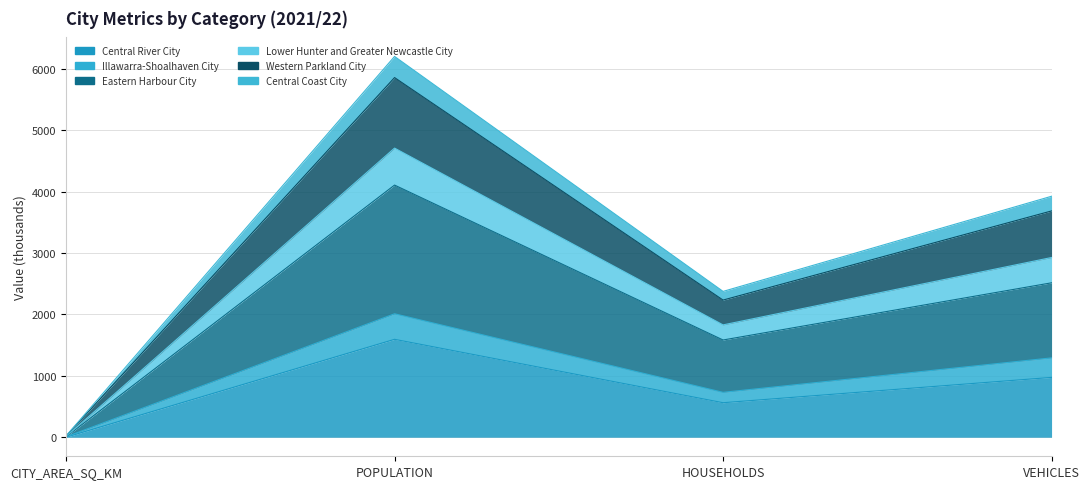

How many interior local valleys does the Lower Hunter and Greater Newcastle City series have?

1